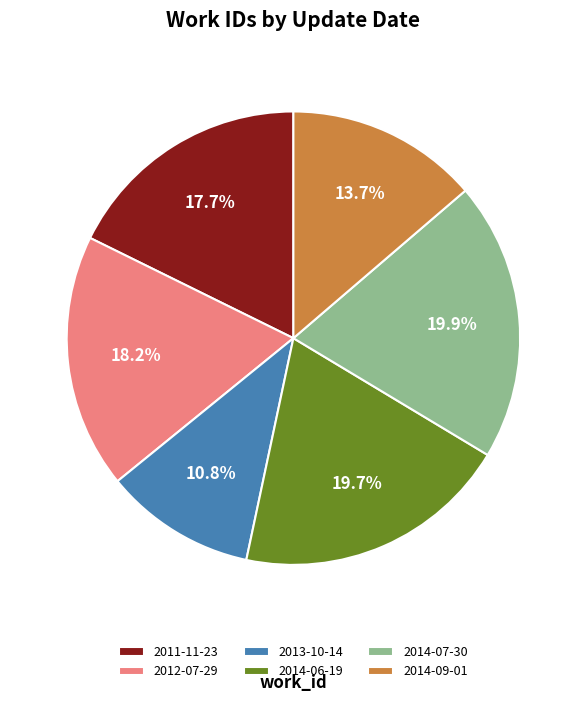

What percentage is NOT represented by 2014-09-01?

86.3%